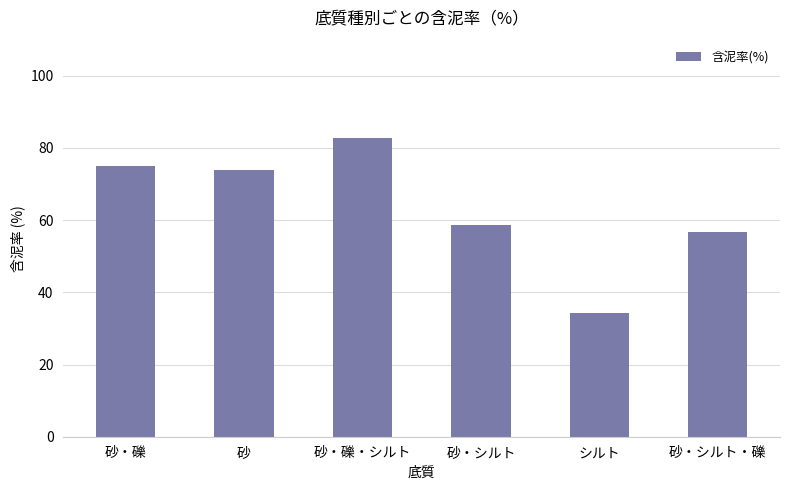

The chart shows a value of 49.8 at シルト. True or false?

False